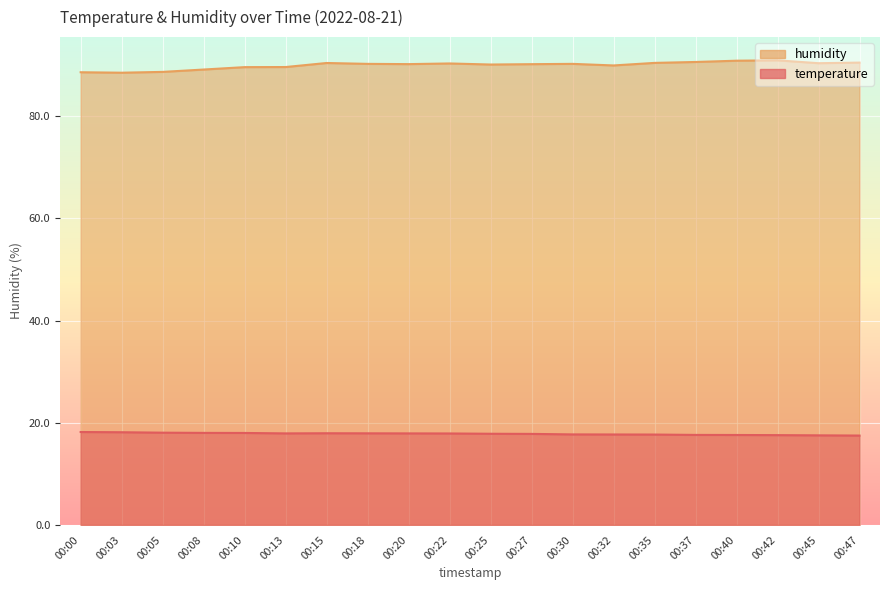

Rank the series at 00:40 from highest to lowest value.

humidity, temperature